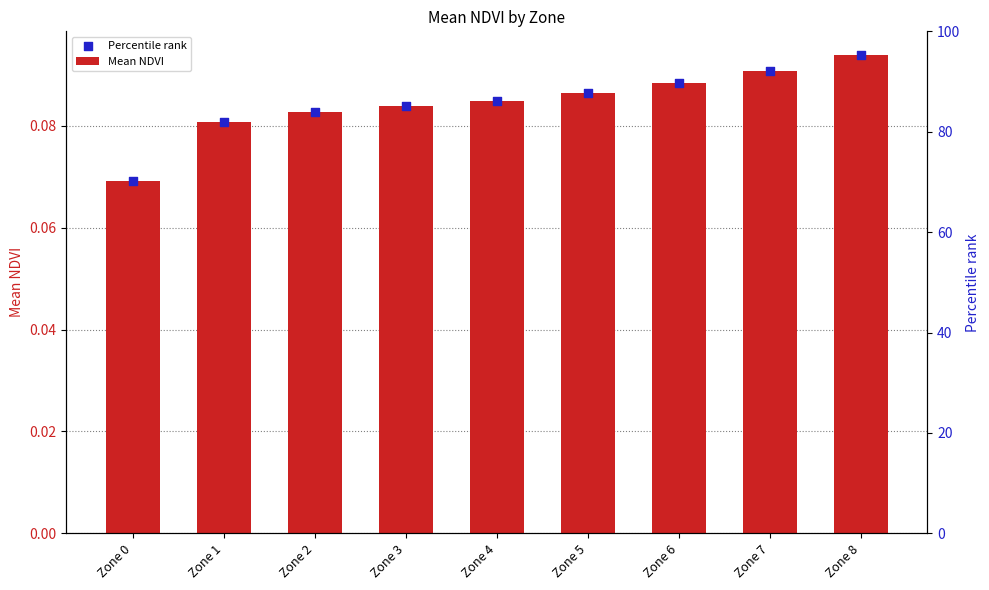

Is the value of Percentile rank at Zone 5 greater than the value of Mean NDVI at Zone 5?

No